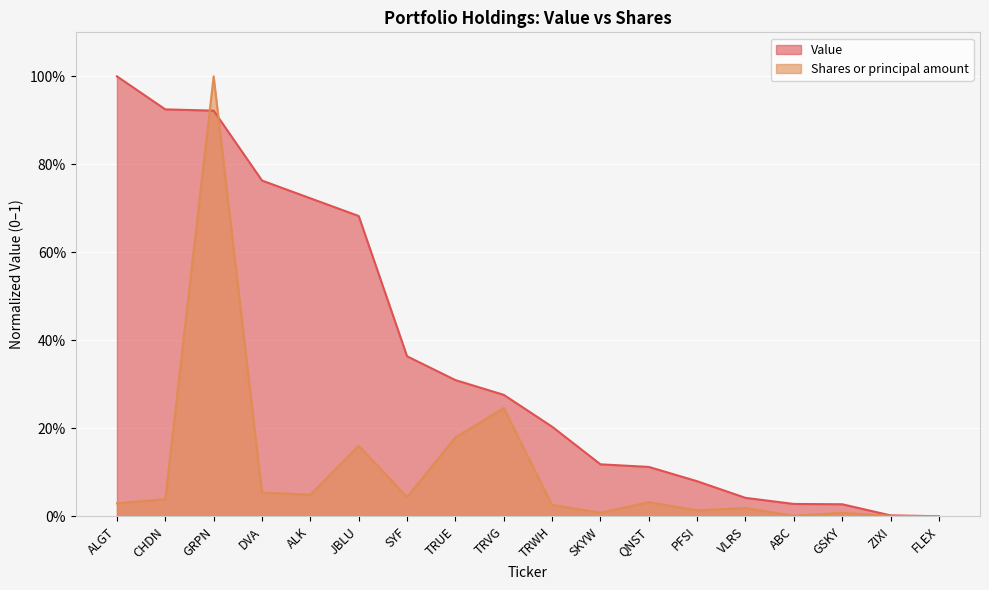

What is the sum of all Shares or principal amount values?

1.9